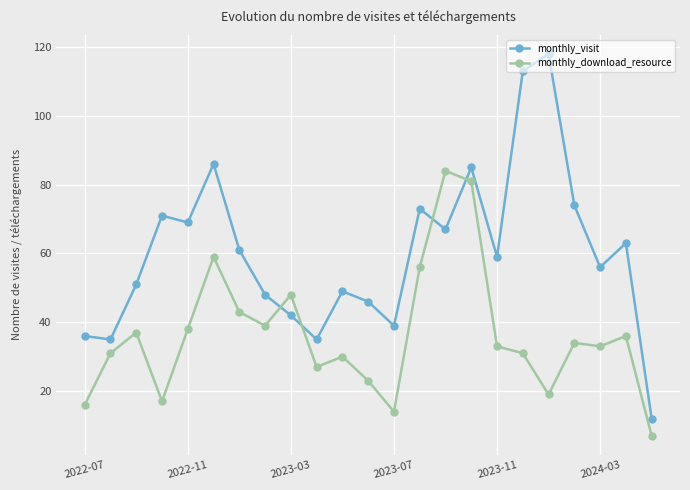

What is the difference between the maximum and second lowest values in the monthly_visit series?

83